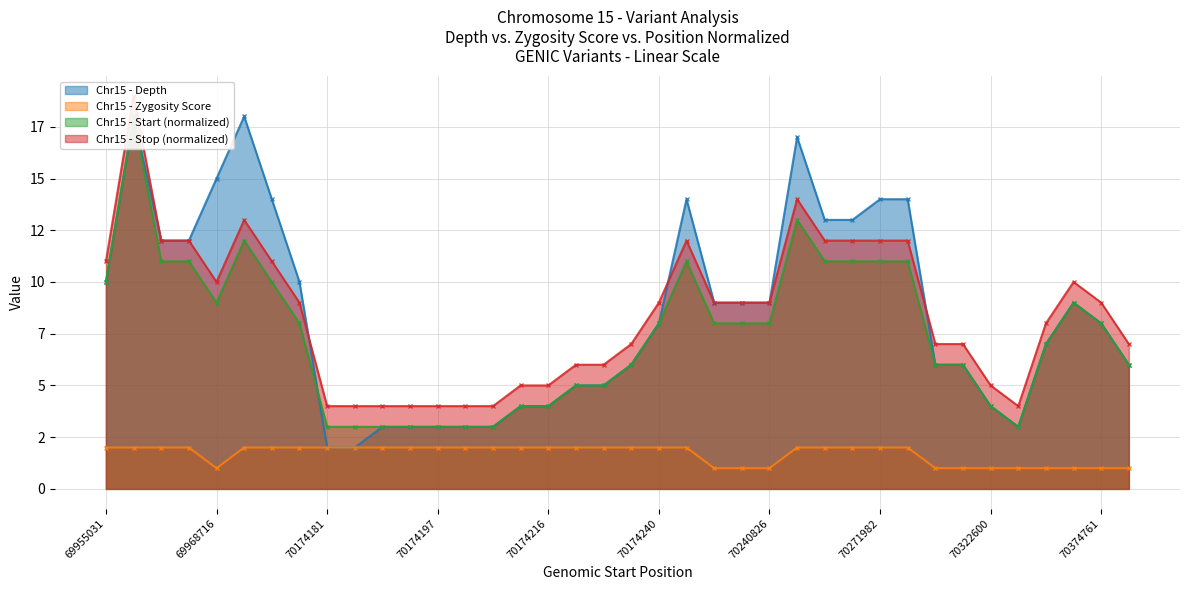

Between 70085293 and 70322564, which series saw the biggest shift?

depth